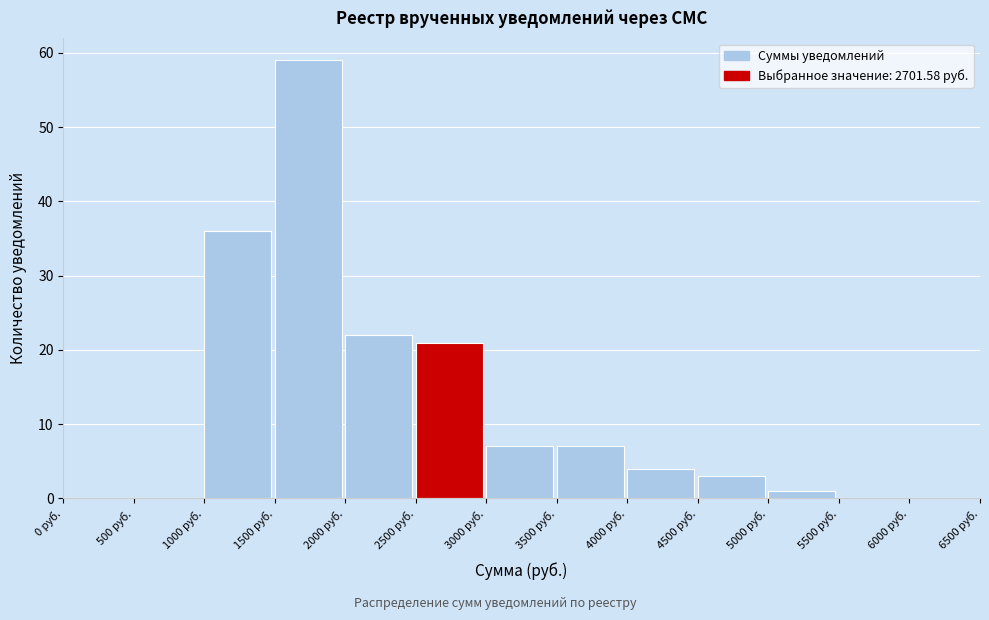

What is the height of the bar covering 4000 to 4500 on the x-axis? The values are not printed on the chart, so give them approximately, as read against the axis.

4